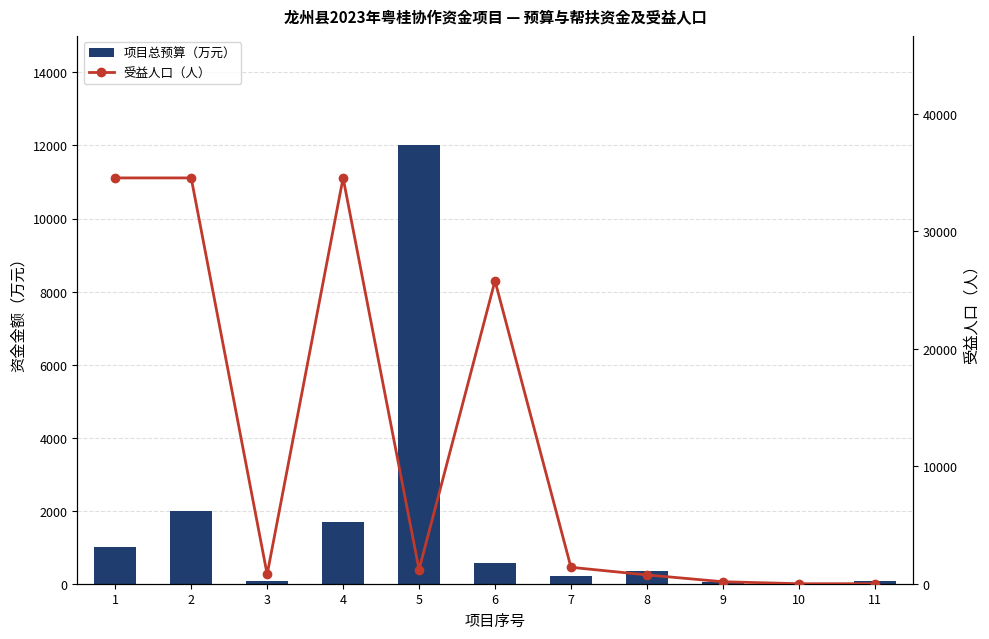

What is the spread (max minus min) of values at 10?

20